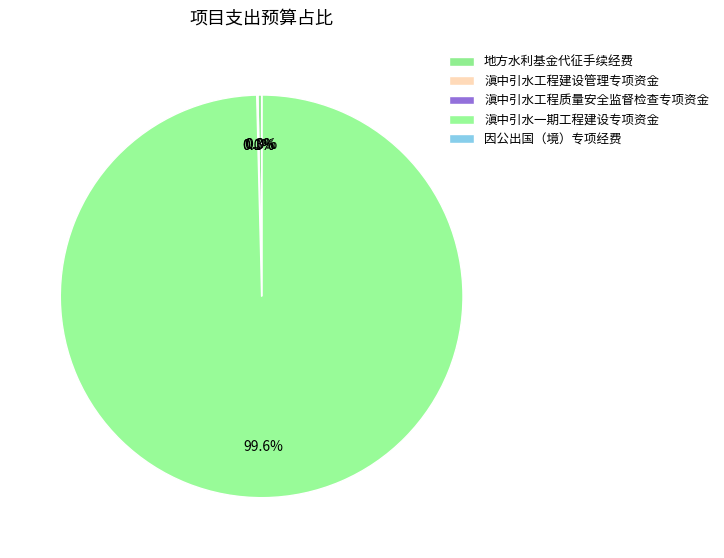

How many slices are in this pie chart?

5